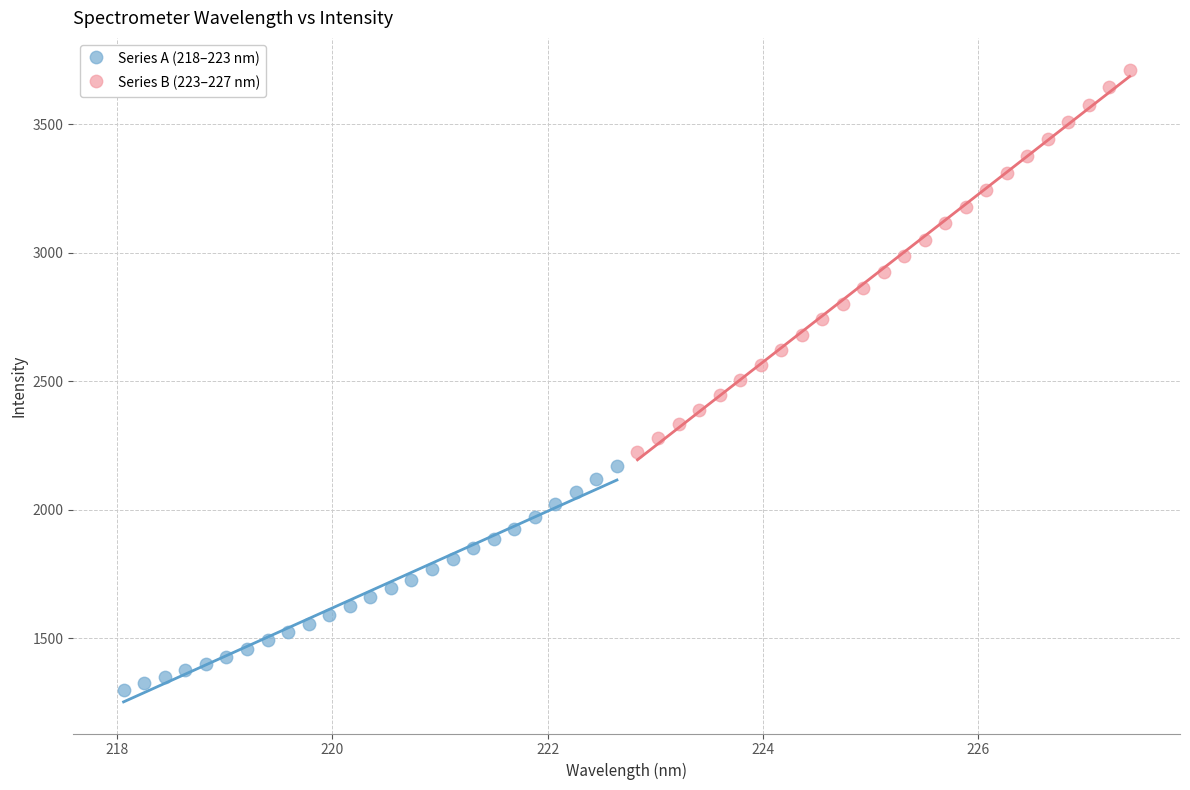

Which series contains the lowest Y value?

Series A (218–223 nm)